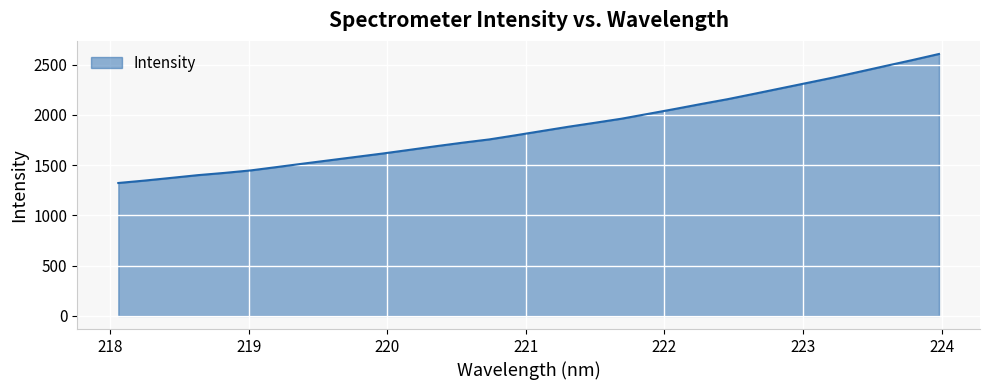

What is the greatest value displayed?

2605.7